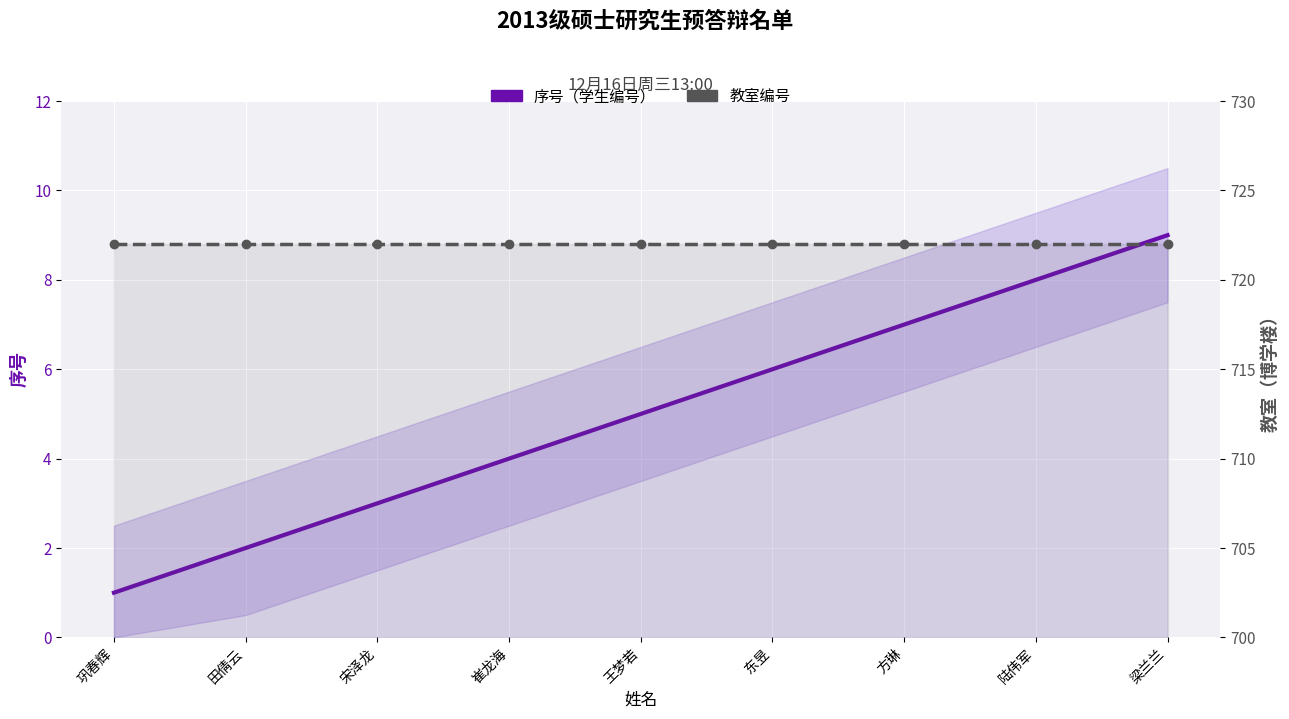

Rank the series by their maximum value, from highest to lowest.

教室编号, 序号（学生编号）